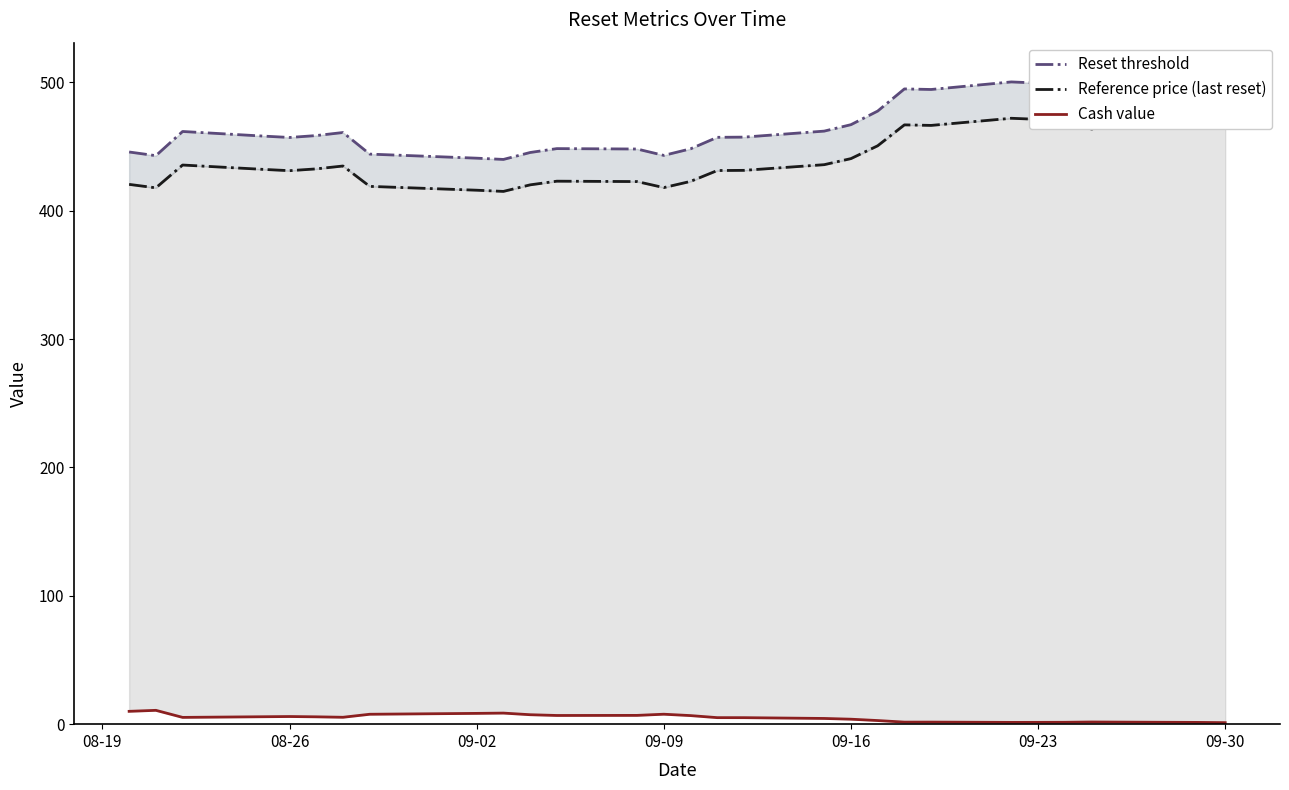

True or false: Reset threshold and Cash value intersect in this chart.

False